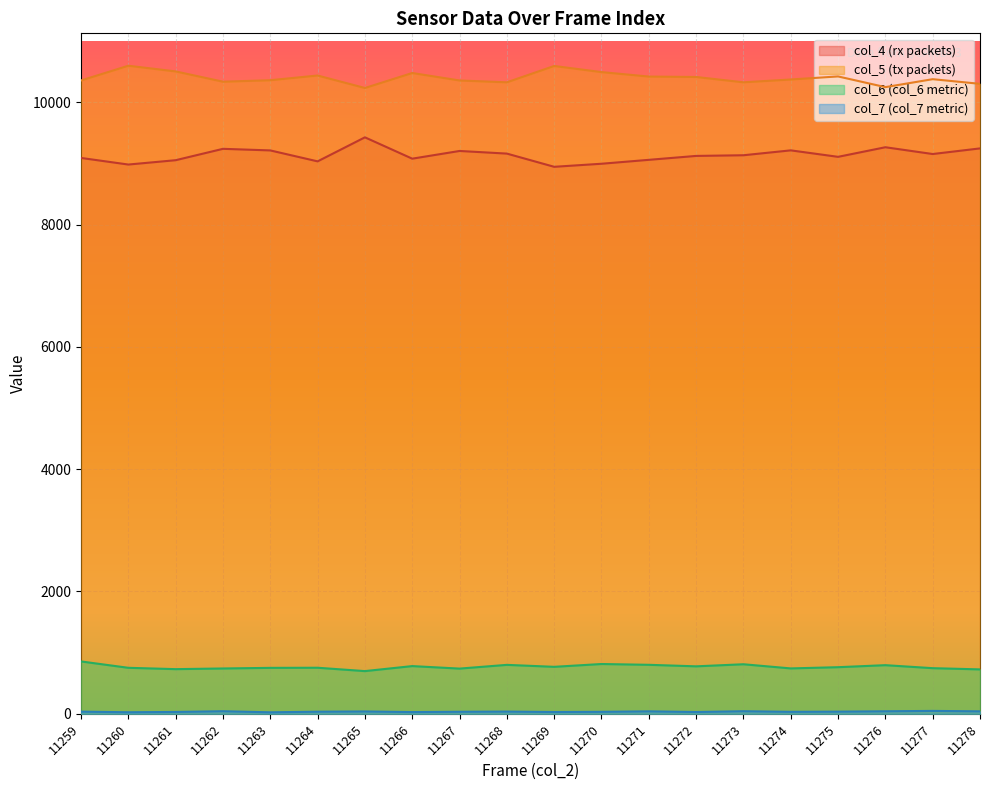

Reading left to right, transcribe all the data shown in this chart.

col_4: 11259=9091	11260=8983	11261=9054	11262=9240	11263=9214	11264=9035	11265=9428	11266=9079	11267=9205	11268=9162	11269=8946	11270=8996	11271=9060	11272=9124	11273=9135	11274=9215	11275=9109	11276=9266	11277=9155	11278=9247
col_5: 11259=10358	11260=10599	11261=10506	11262=10338	11263=10362	11264=10439	11265=10235	11266=10480	11267=10358	11268=10328	11269=10595	11270=10495	11271=10422	11272=10415	11273=10328	11274=10374	11275=10424	11276=10249	11277=10379	11278=10303
col_6: 11259=856	11260=752	11261=730	11262=741	11263=751	11264=753	11265=698	11266=780	11267=739	11268=800	11269=768	11270=814	11271=801	11272=776	11273=810	11274=742	11275=762	11276=795	11277=746	11278=726
col_7: 11259=35	11260=25	11261=30	11262=42	11263=24	11264=34	11265=38	11266=28	11267=33	11268=36	11269=29	11270=32	11271=40	11272=29	11273=42	11274=32	11275=35	11276=41	11277=47	11278=40